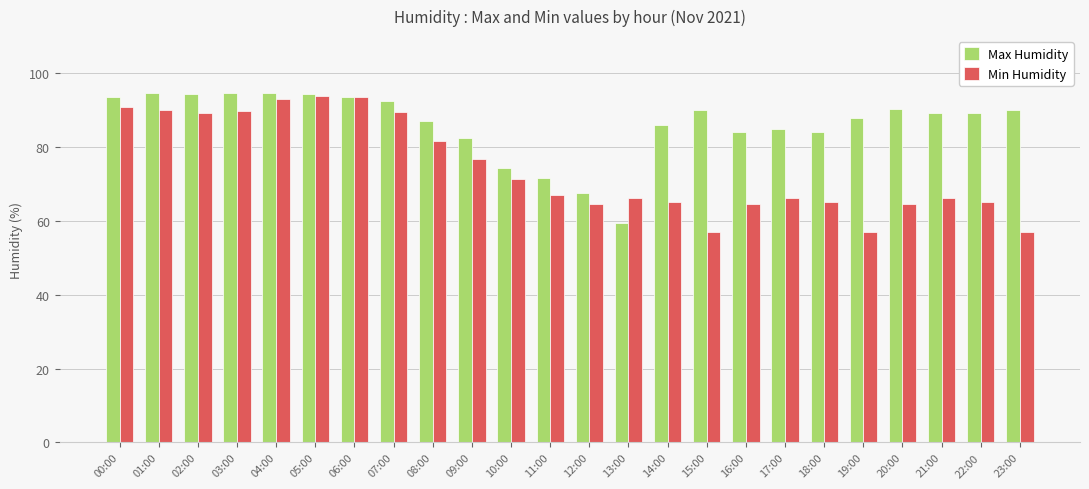

Is it true that Min Humidity equals 62.0 at 00:00?

False